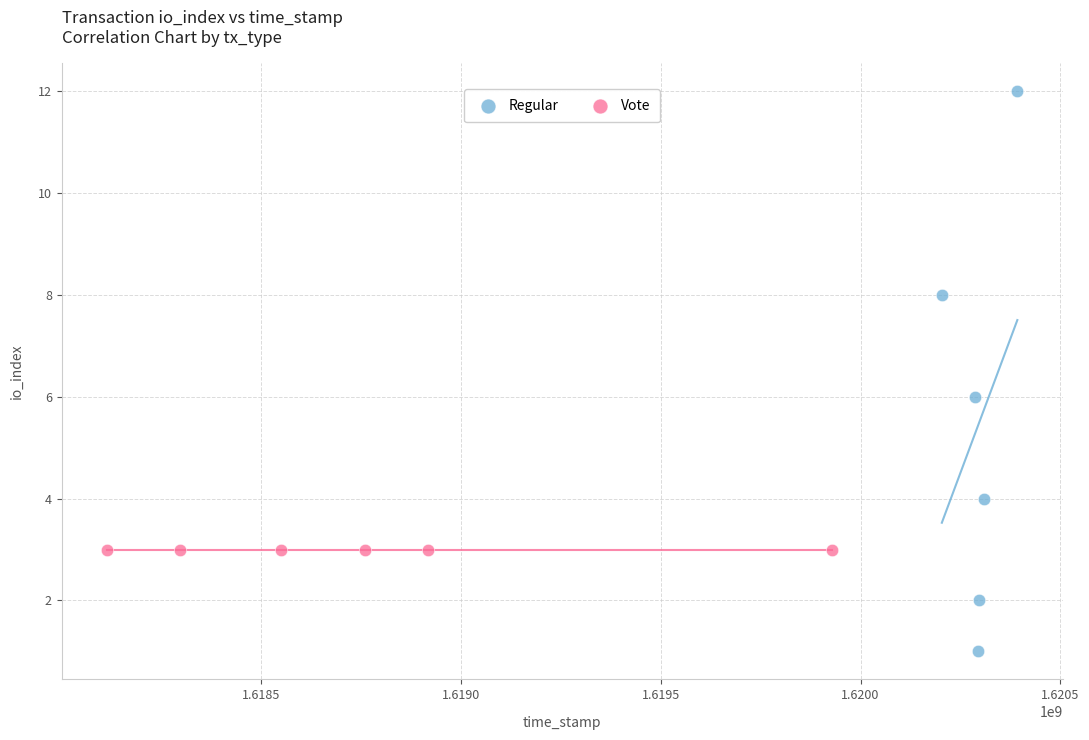

Which series reaches the maximum Y coordinate?

Regular